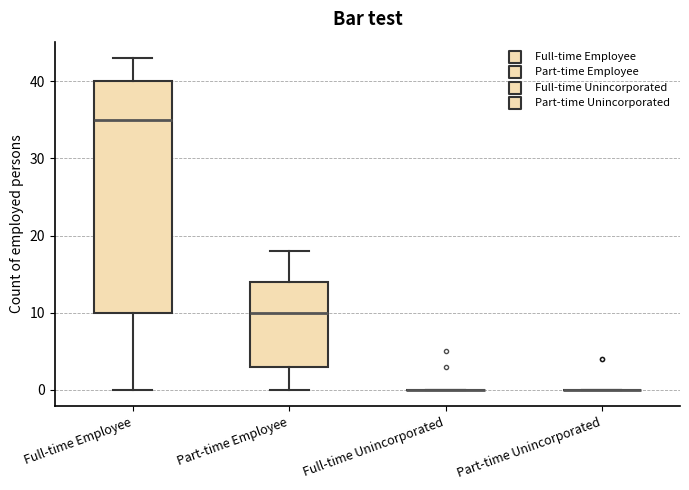

Where is the upper edge of the box for Part-time Employee on the y-axis? The values are not printed on the chart, so give them approximately, as read against the axis.

14